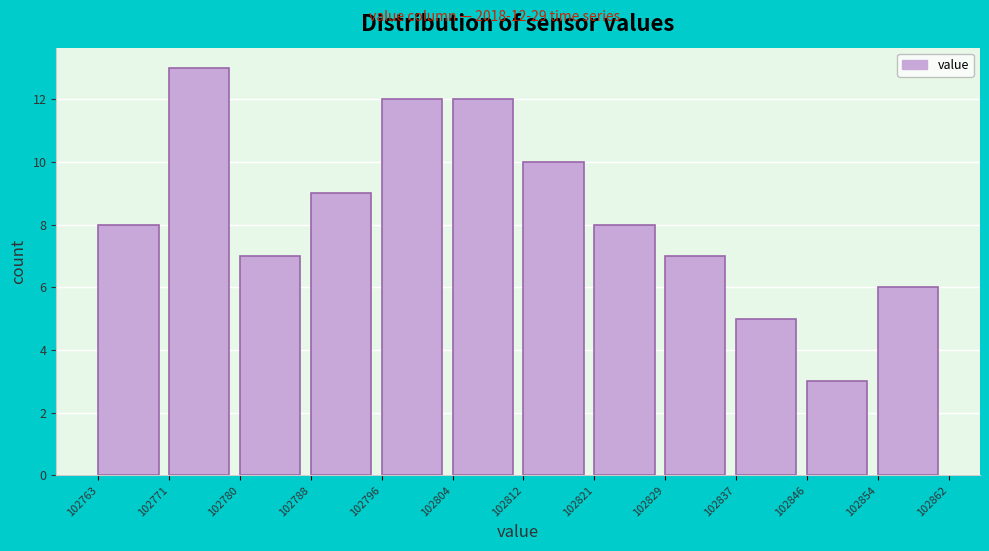

Over which range of the x-axis is the bar tallest?

102771 to 102780